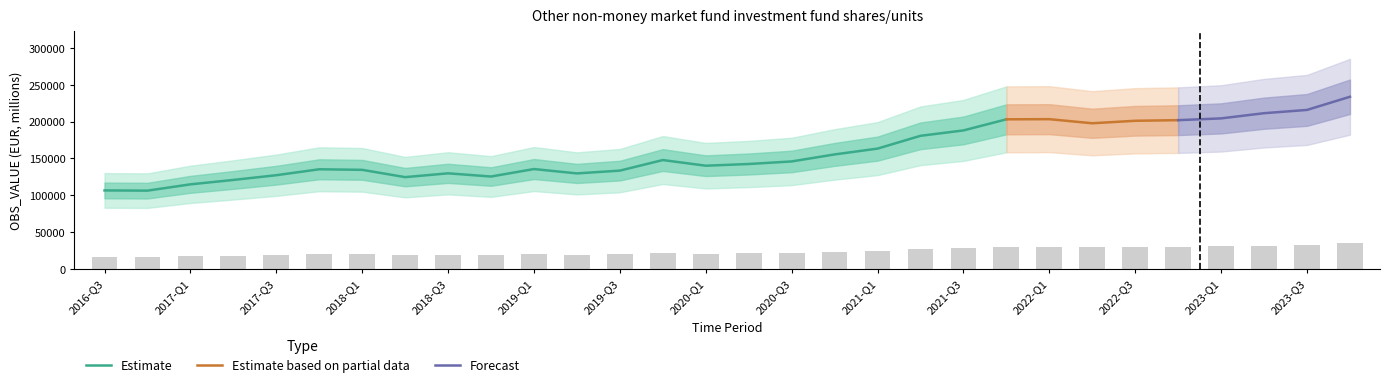

Are the bars horizontal?

No